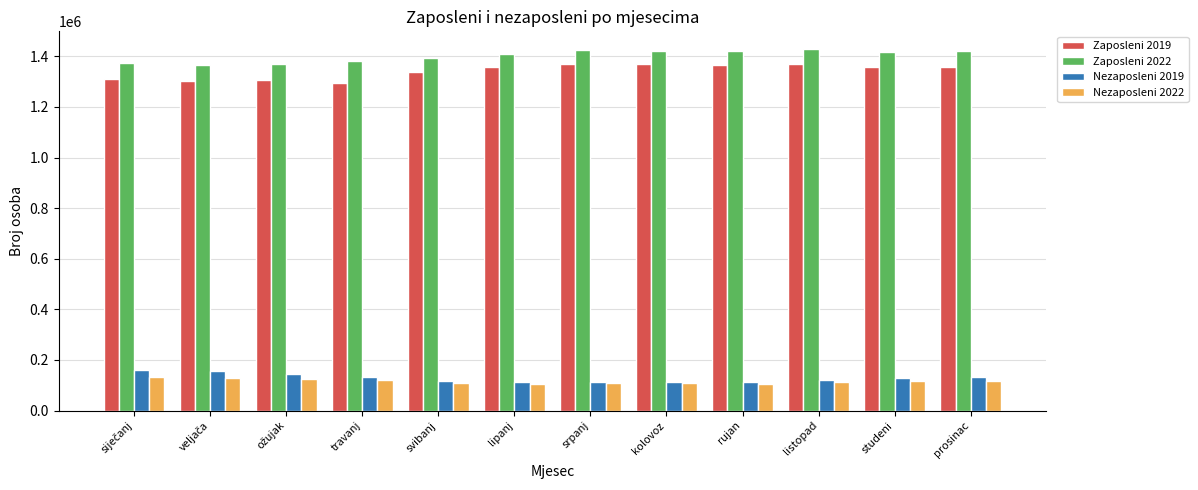

Read the Nezaposleni 2019 value at prosinac, to the nearest 100.

131800